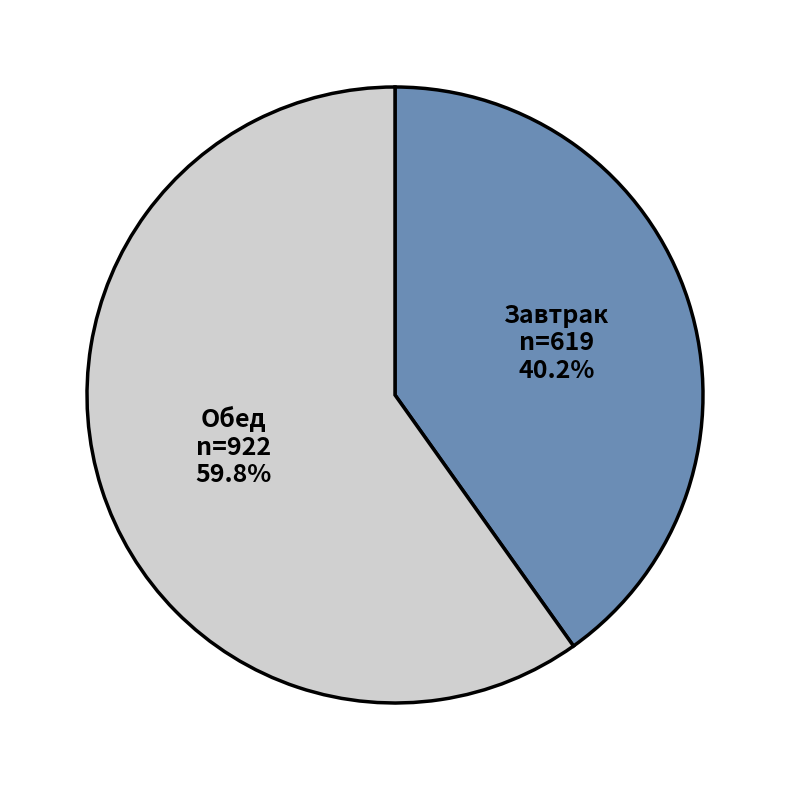

Which slice is the largest?

Обед